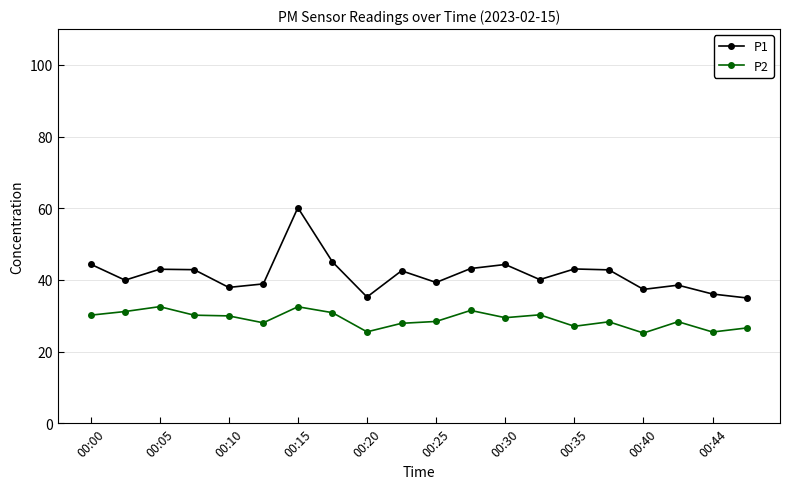

List the series in order of their peak value, highest first.

P1, P2